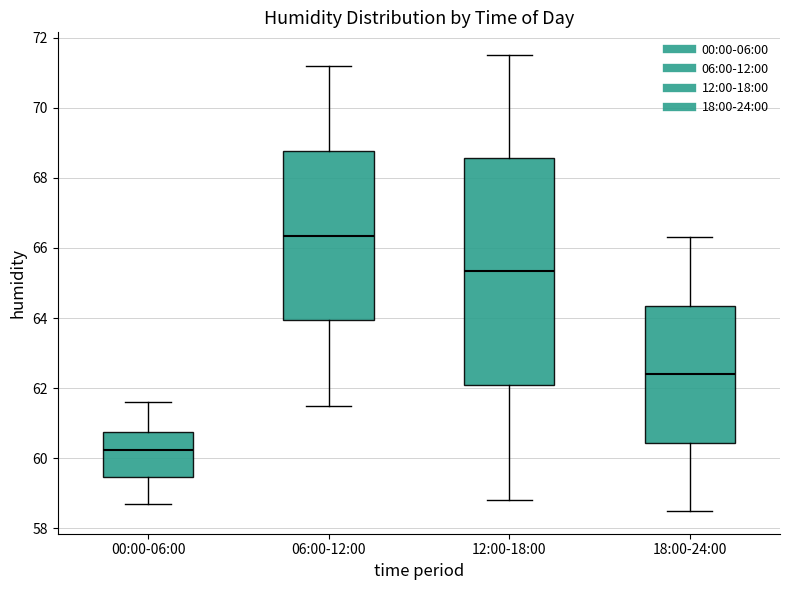

Which box is the tallest, from its lower edge to its upper edge?

12:00-18:00